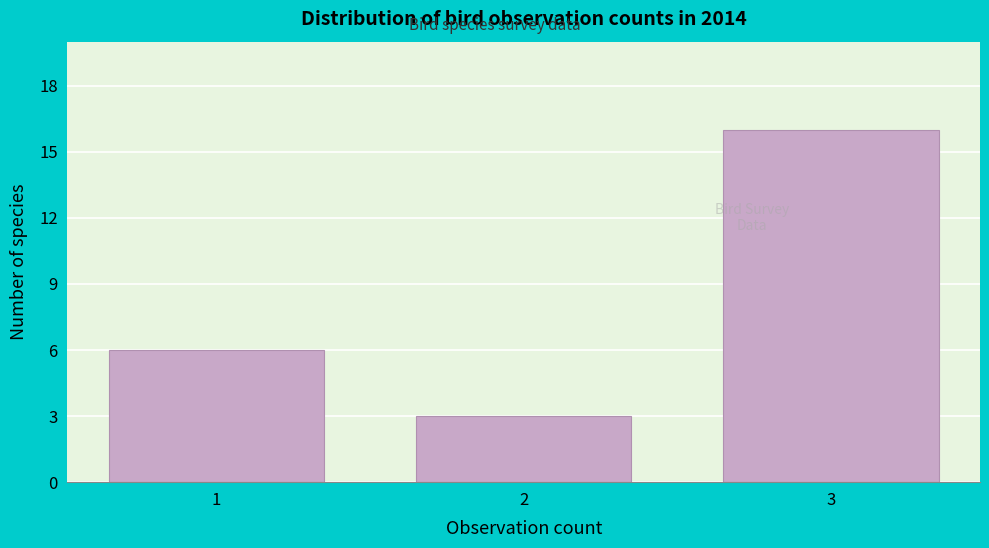

Reading right to left, list all the values displayed in this chart.

3=16	2=3	1=6